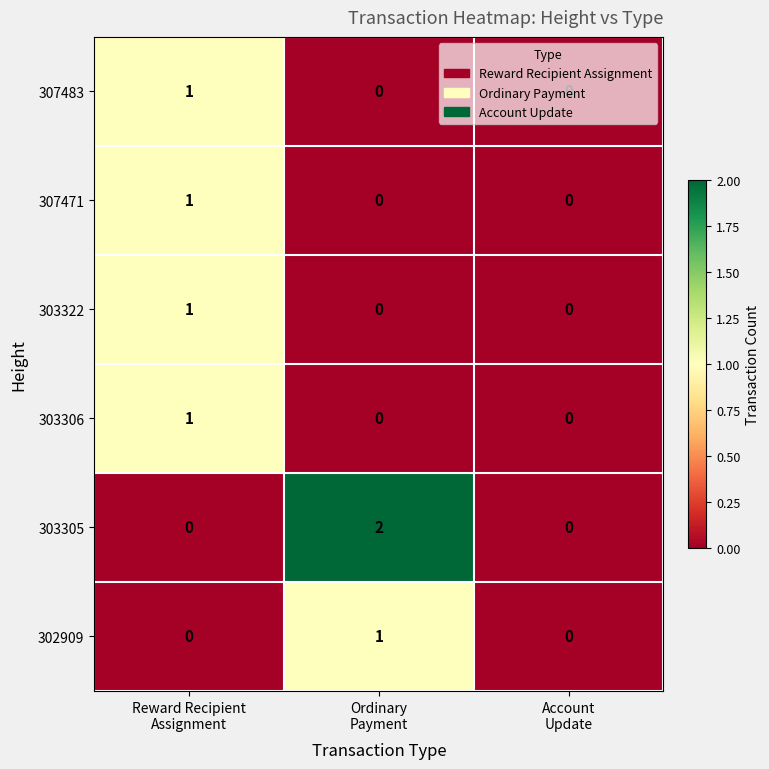

Count the 303306 values in the range 0 to 1.

3